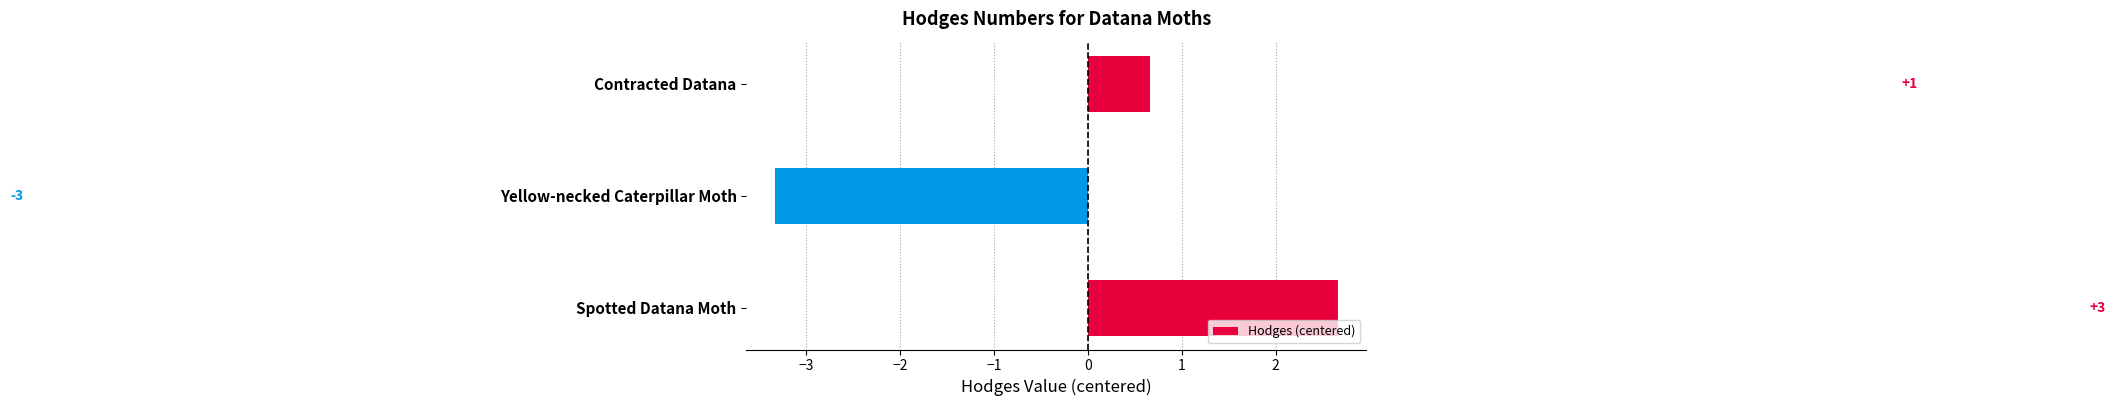

Does the chart contain any negative values?

Yes